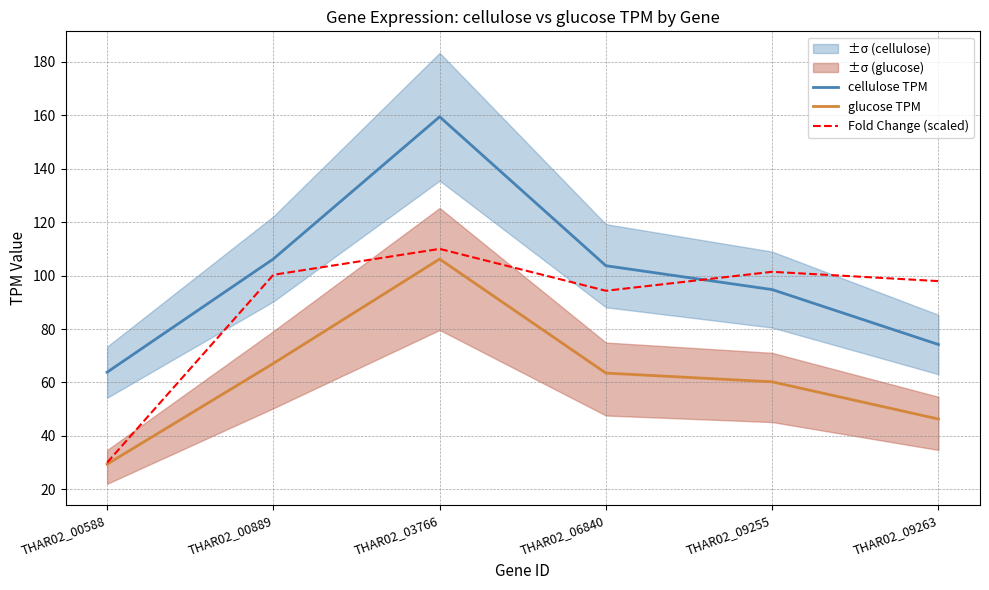

Is it true that Fold Change (scaled) equals 34.9 at THAR02_03766?

False